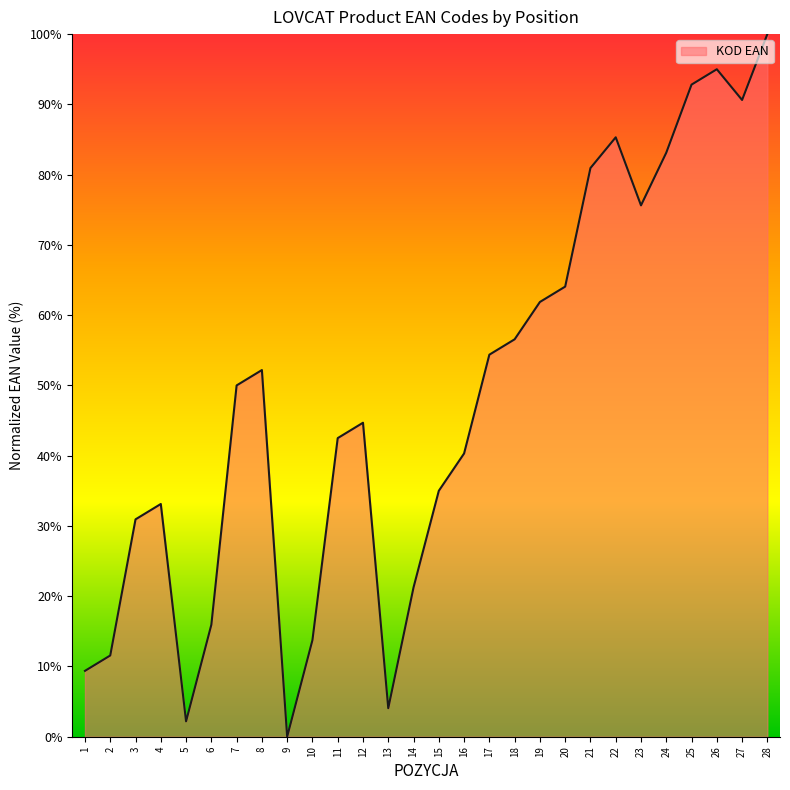

Approximately how many times larger is the value at 13 compared to 19?

0.1